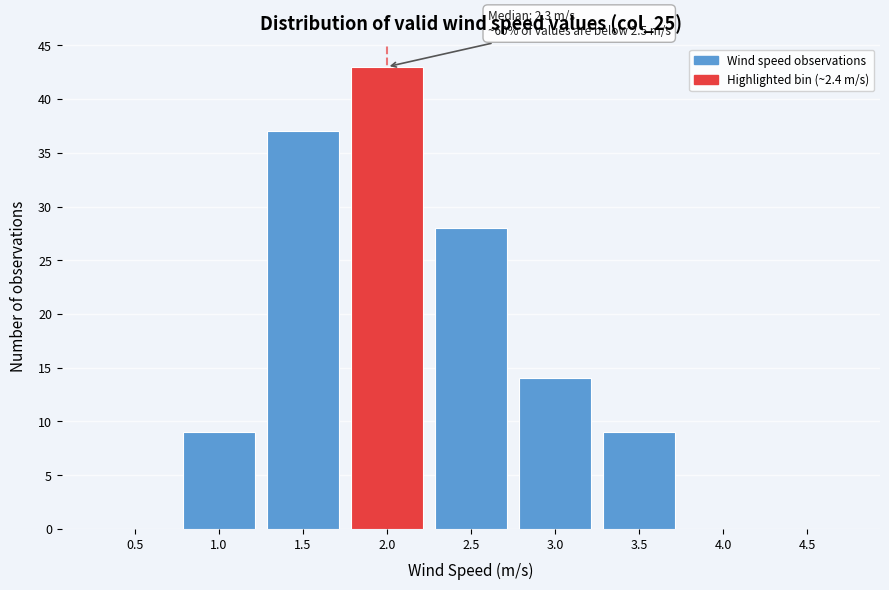

Reading left to right, extract all data points from this chart.

0.5=0	1.0=9	1.5=37	2.0=43	2.5=28	3.0=14	3.5=9	4.0=0	4.5=0